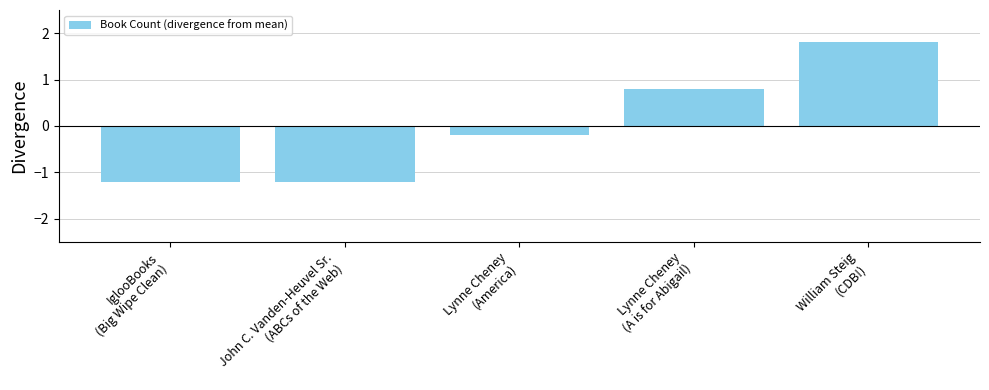

Does the chart contain stacked bars?

No